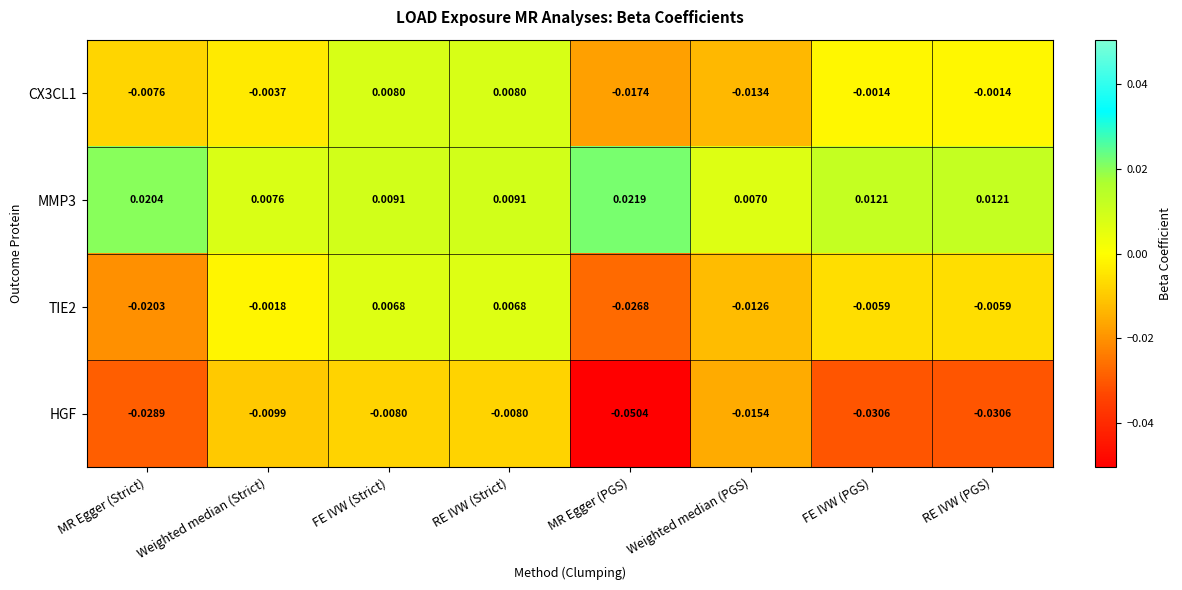

Is the value of CX3CL1 at RE IVW (Strict) greater than the value of TIE2 at MR Egger (PGS)?

Yes